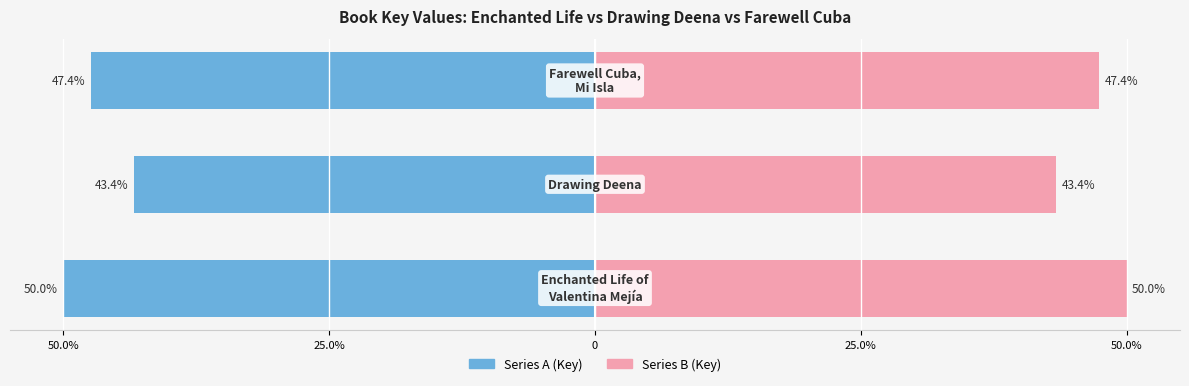

What value does the Series B series have at 0?

47.4